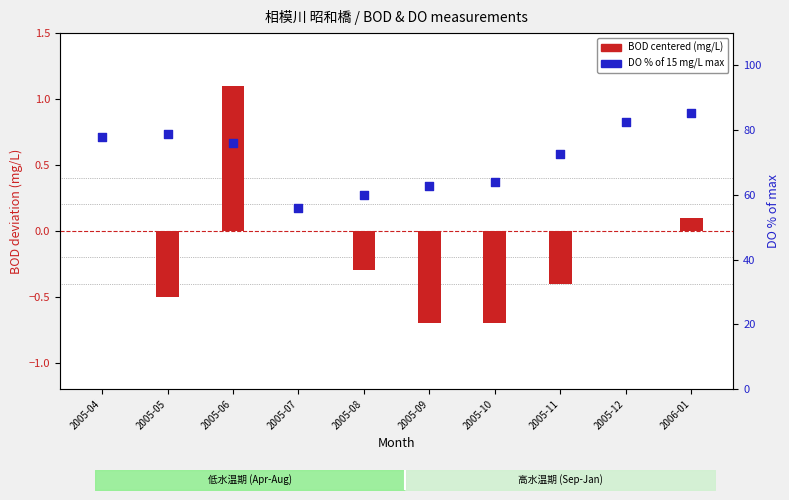

Which series has the largest total across all categories?

DO percentile